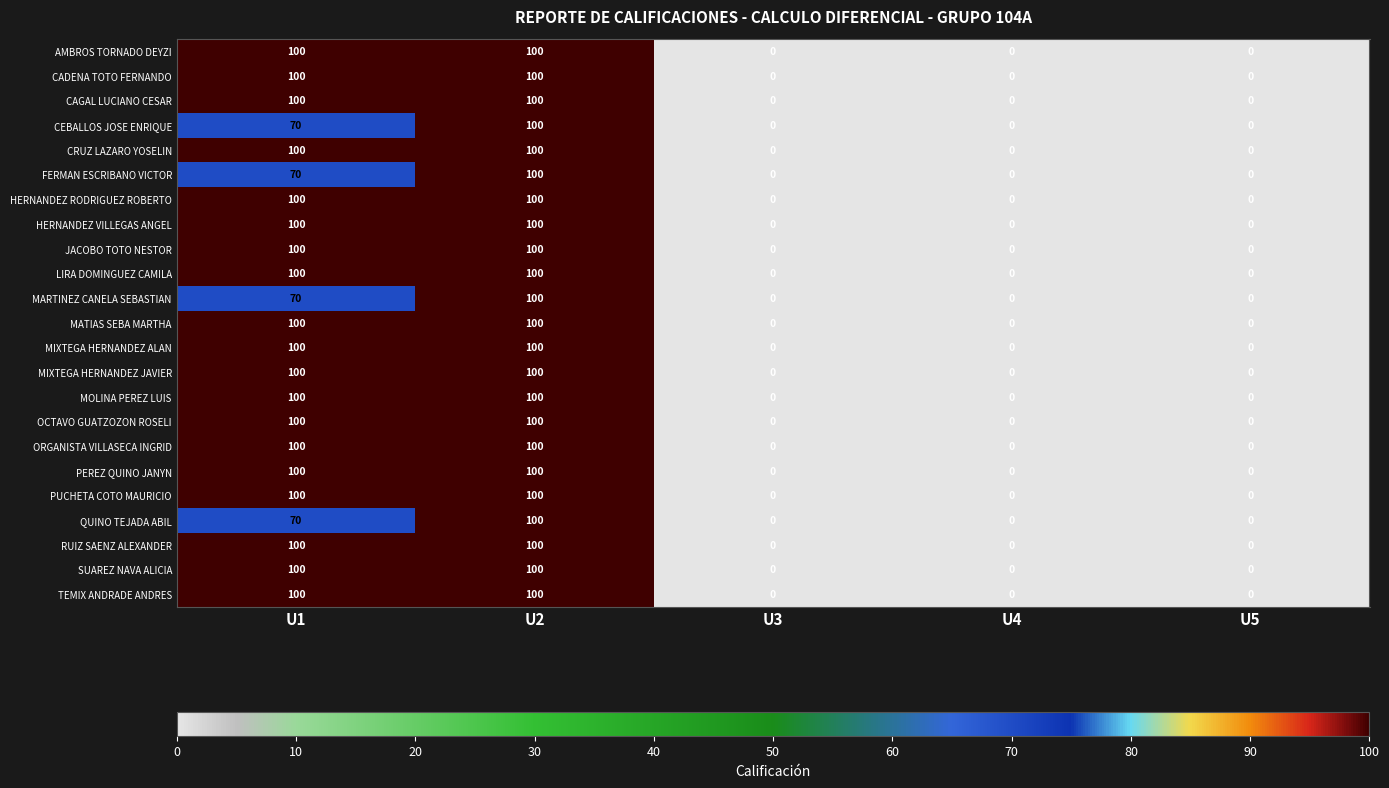

At which category is the sum across all series the highest?

U2